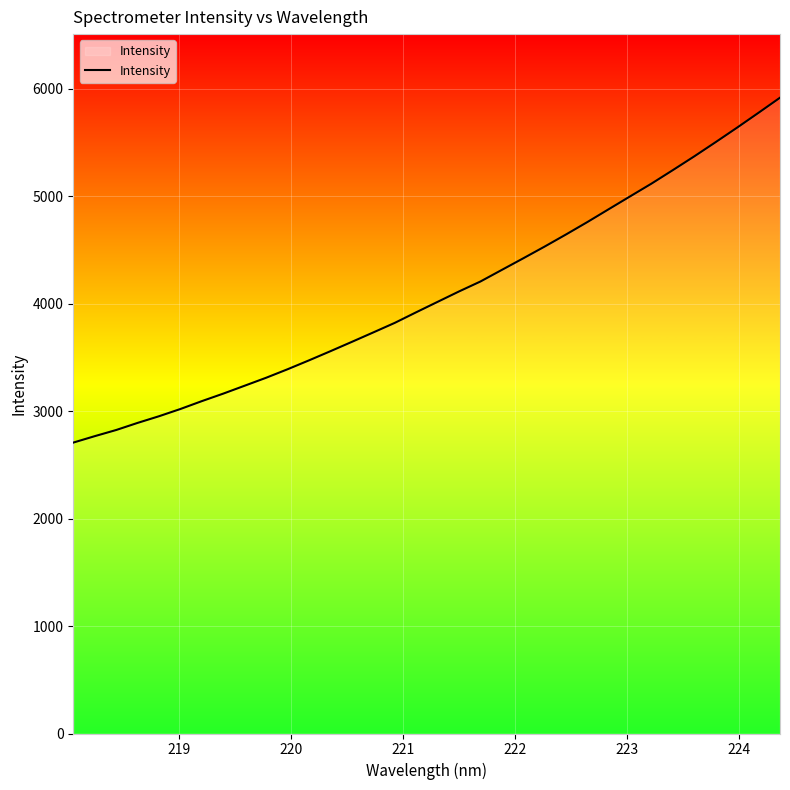

What is the smallest value displayed?

2707.3